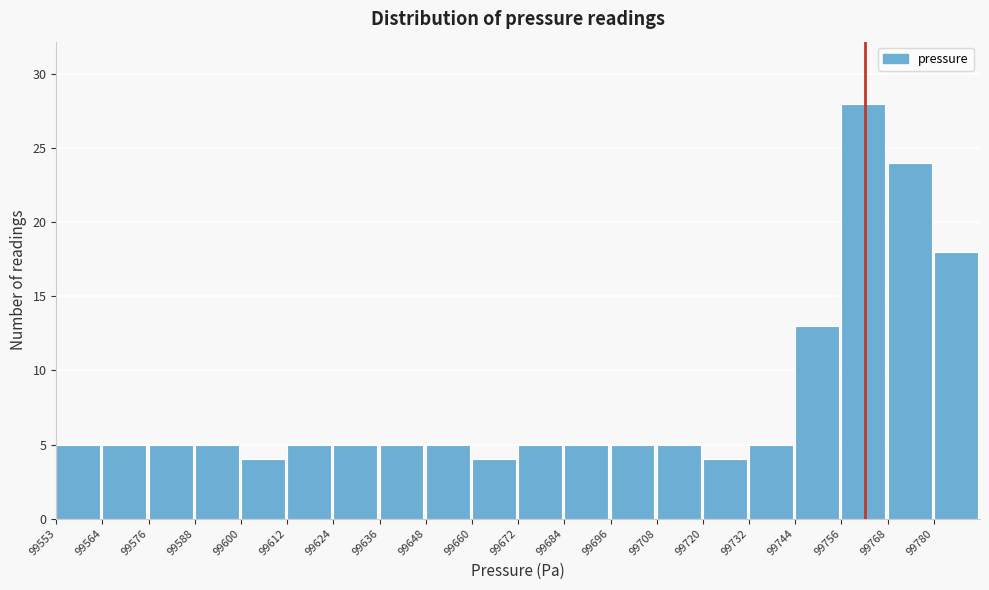

Which range on the x-axis has the tallest bar?

99756 to 99768